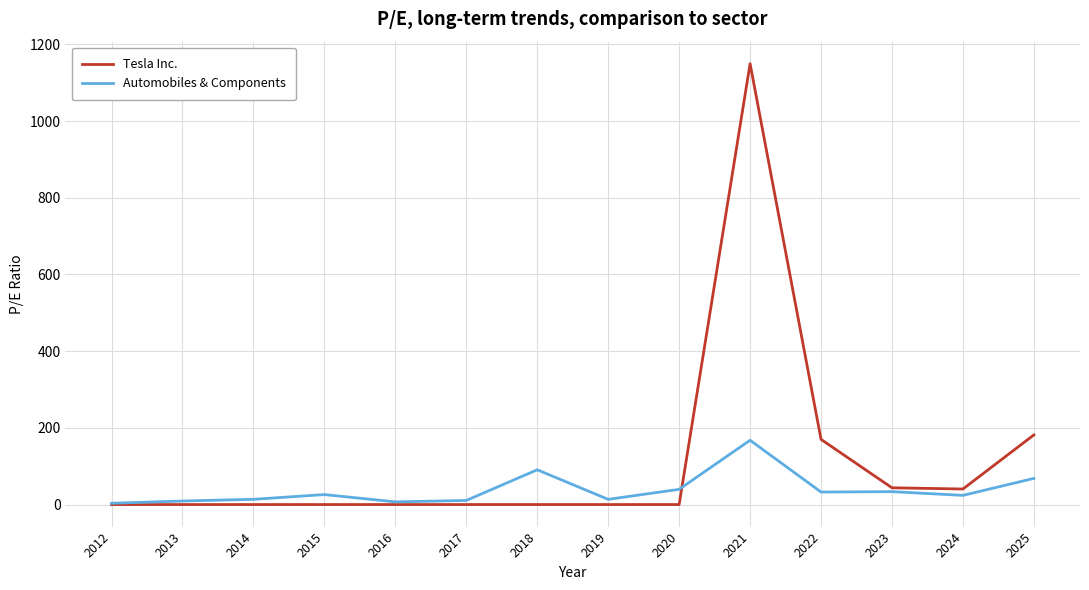

What is the highest value of the Automobiles & Components series?

167.6